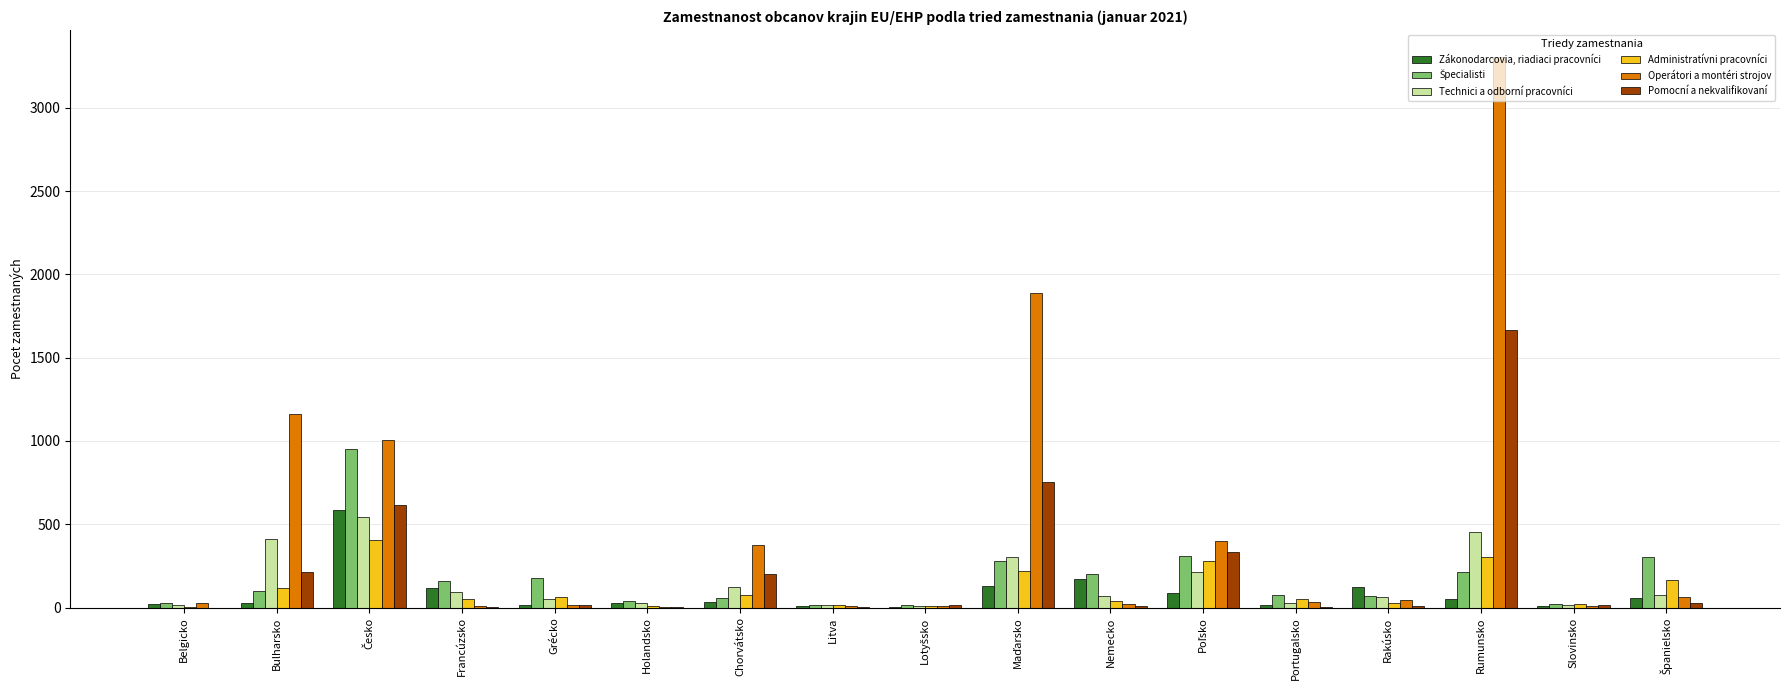

How many groups of bars are there?

17